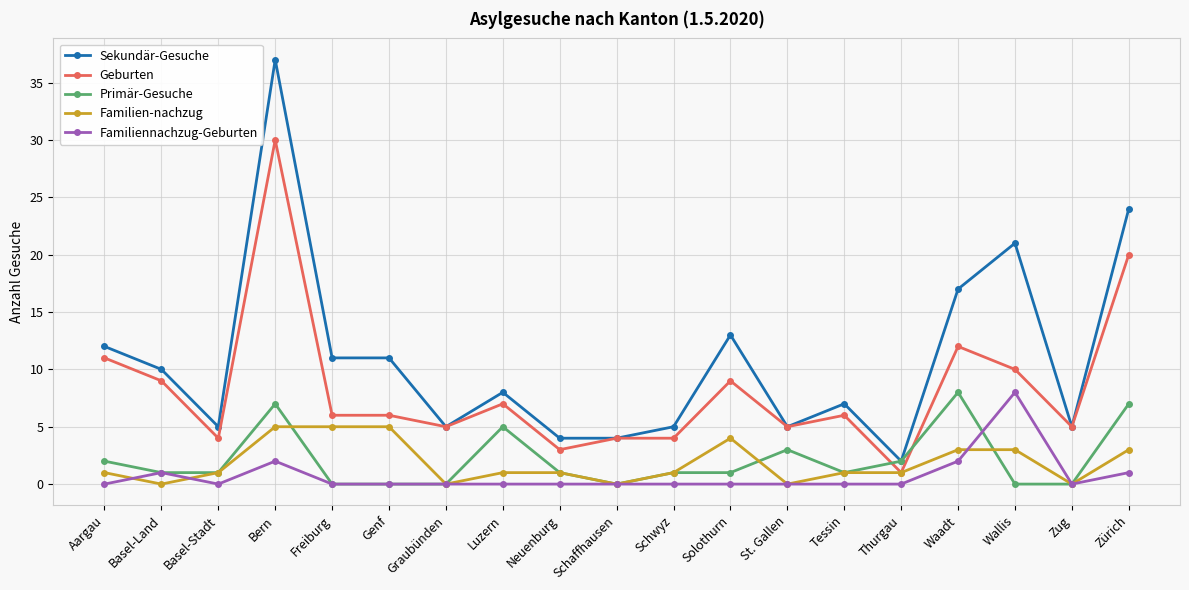

Does the chart have visible grid lines?

Yes